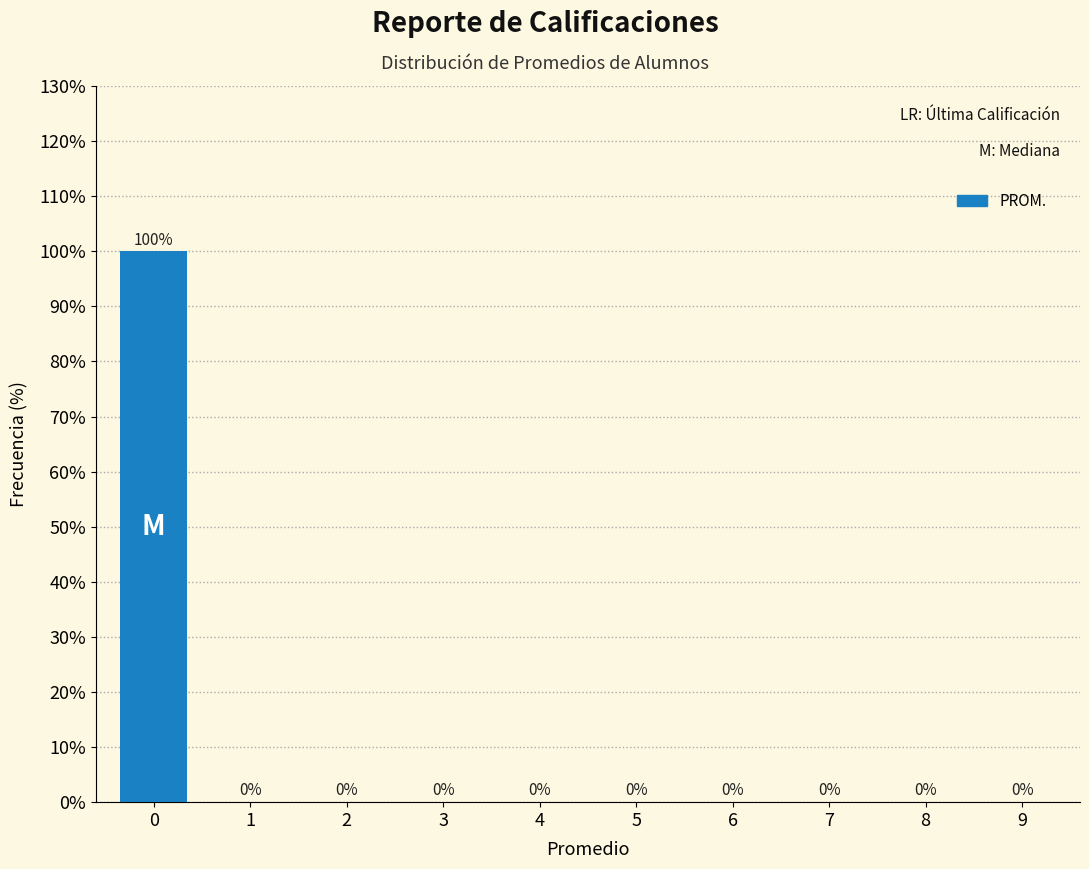

Reading right to left, extract all data points from this chart.

9=0	8=0	7=0	6=0	5=0	4=0	3=0	2=0	1=0	0=100